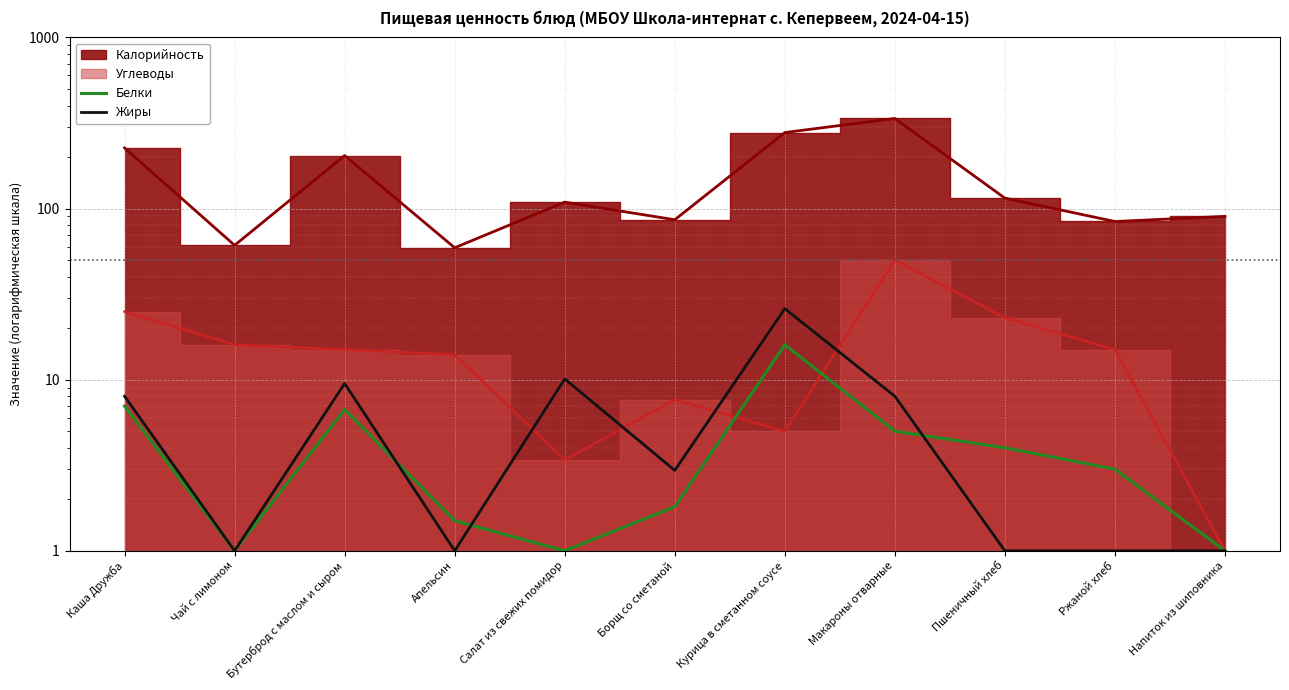

How many data points in Белки are less than 3?

5